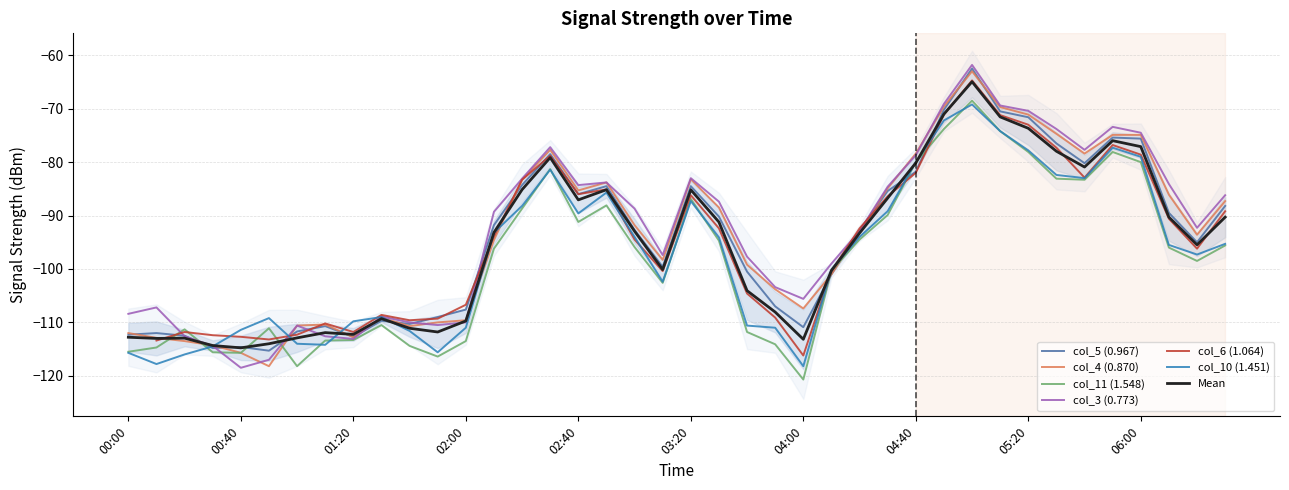

Is it true that col_3 (0.773) equals -114.4 at 2016/10/09 00:30?

True